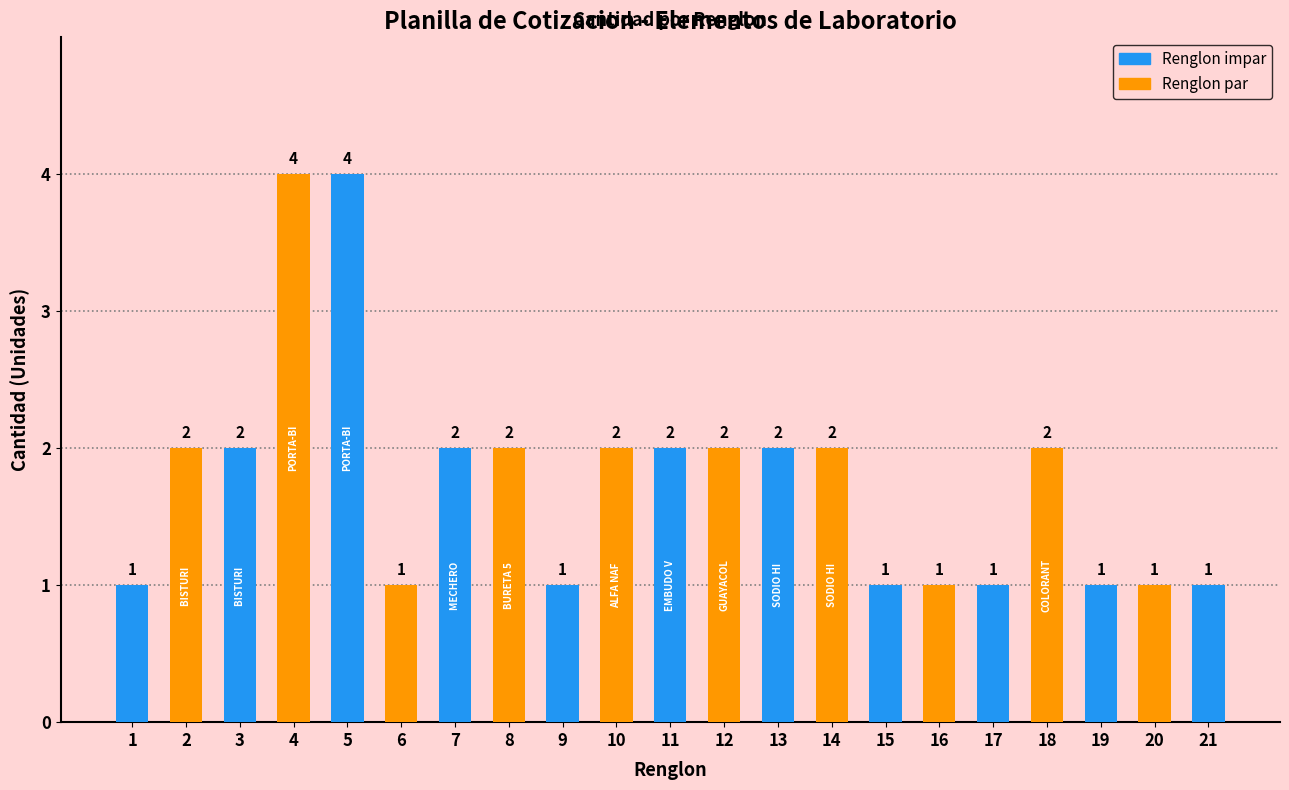

Reading left to right, list all the values displayed in this chart.

1=1	2=2	3=2	4=4	5=4	6=1	7=2	8=2	9=1	10=2	11=2	12=2	13=2	14=2	15=1	16=1	17=1	18=2	19=1	20=1	21=1